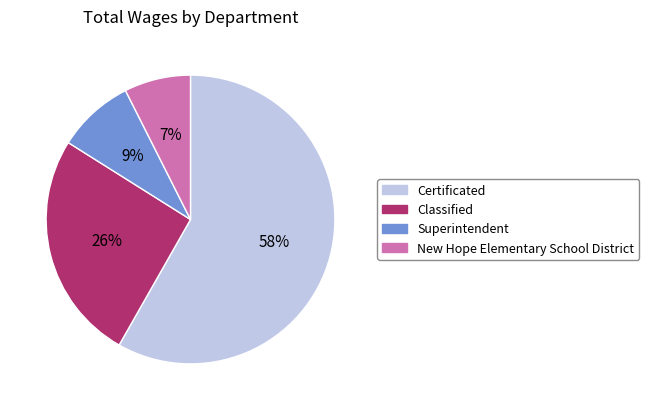

To the nearest percent, what is the difference between the largest and smallest slice percentages?

51%